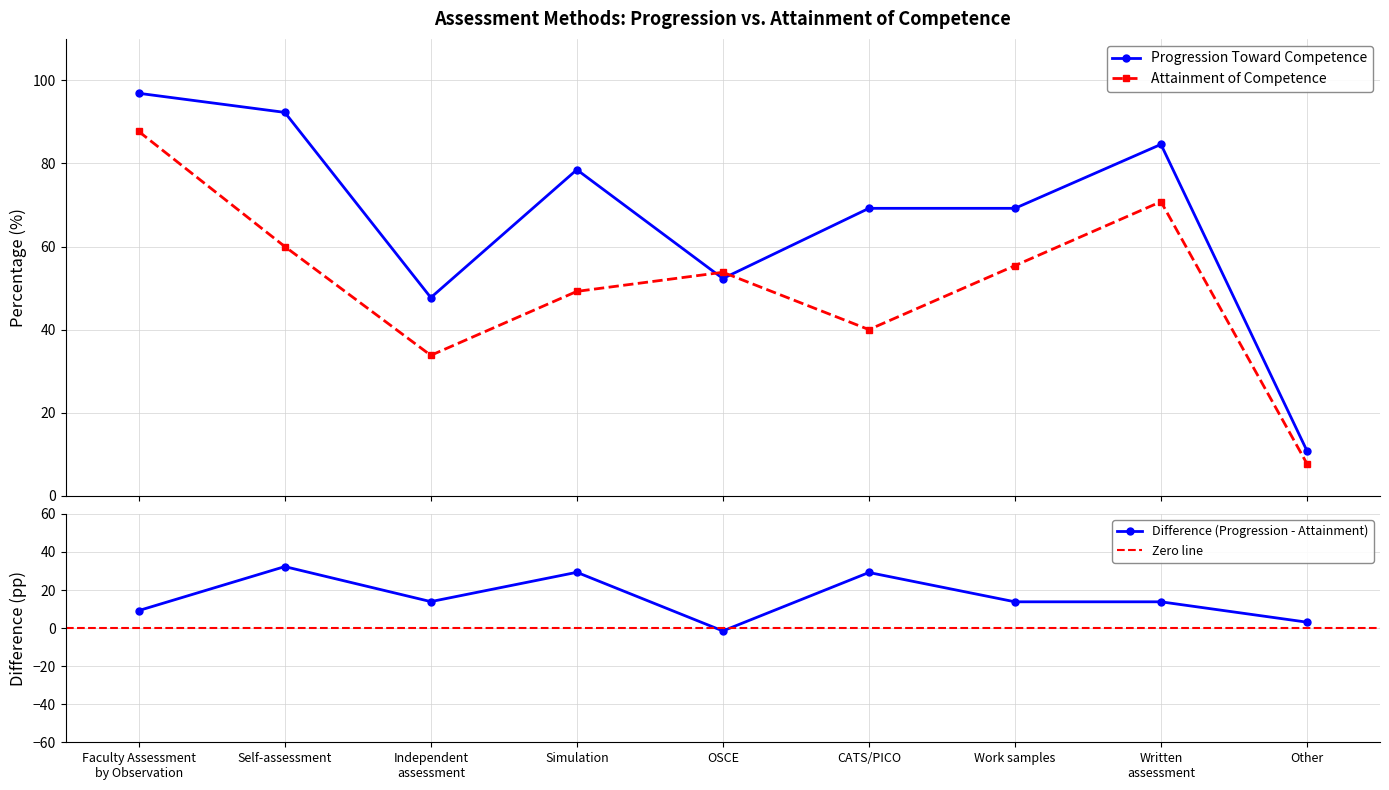

The value of Attainment of Competence at Other is 7.7. True or false?

True